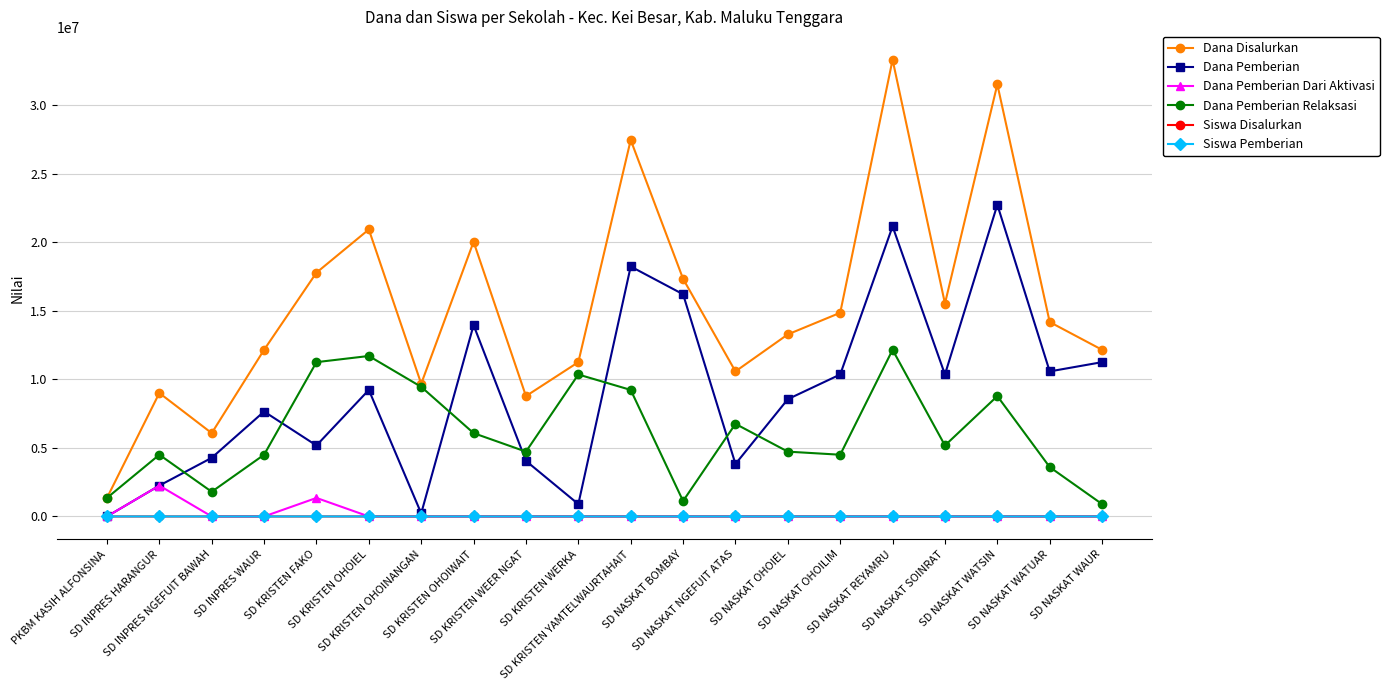

What is the maximum value shown in the chart?

33300000